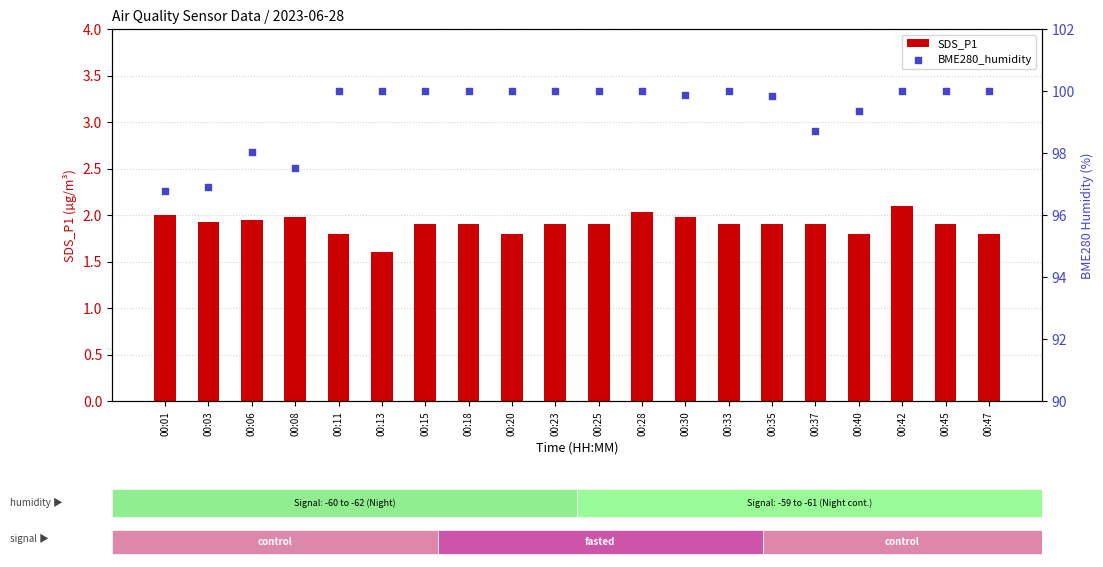

Which series contains the highest Y value?

BME280_humidity